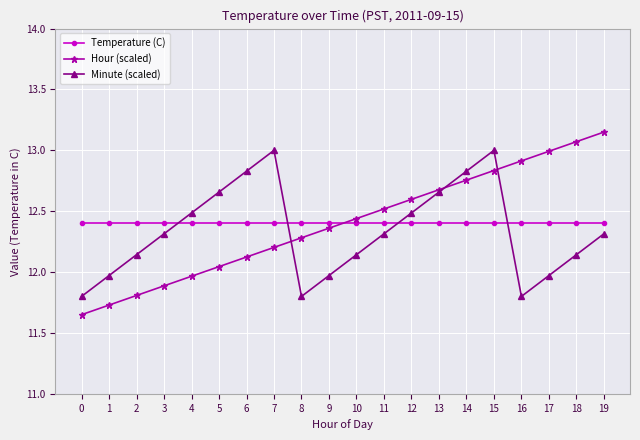

The value of Temperature (C) at 8 is 20.5. True or false?

False